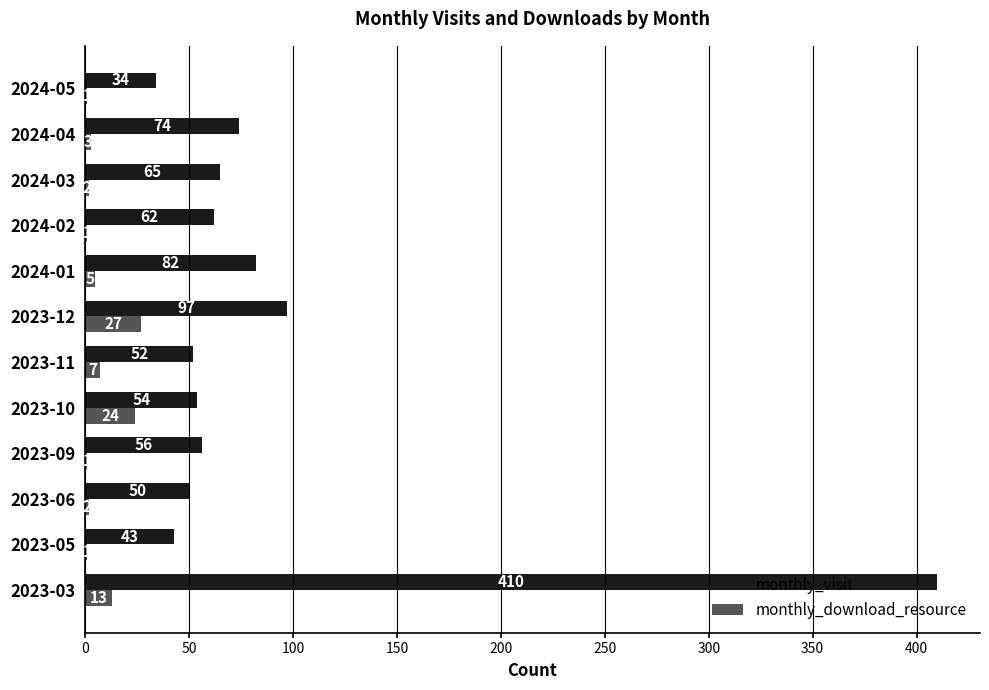

What is the greatest value displayed?

410